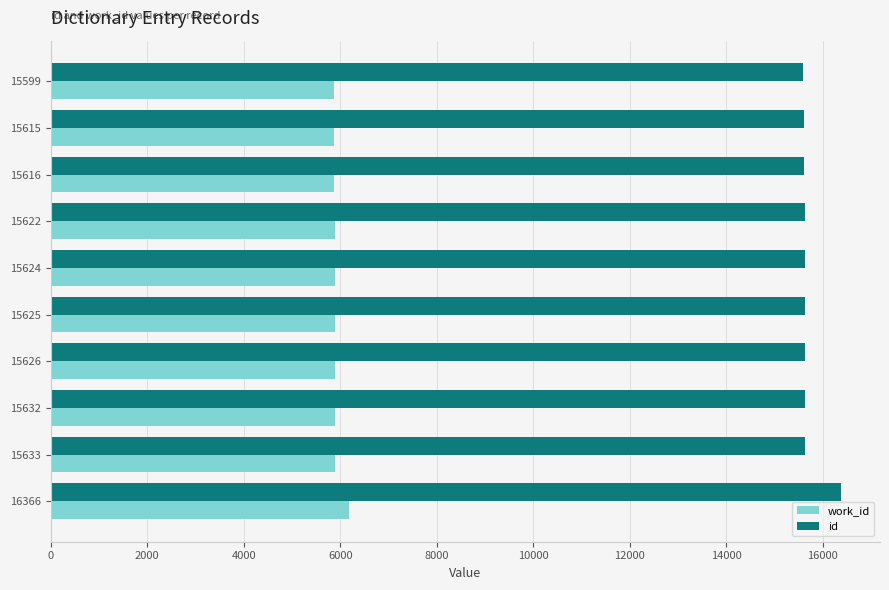

How many data points in id are less than 15625?

5